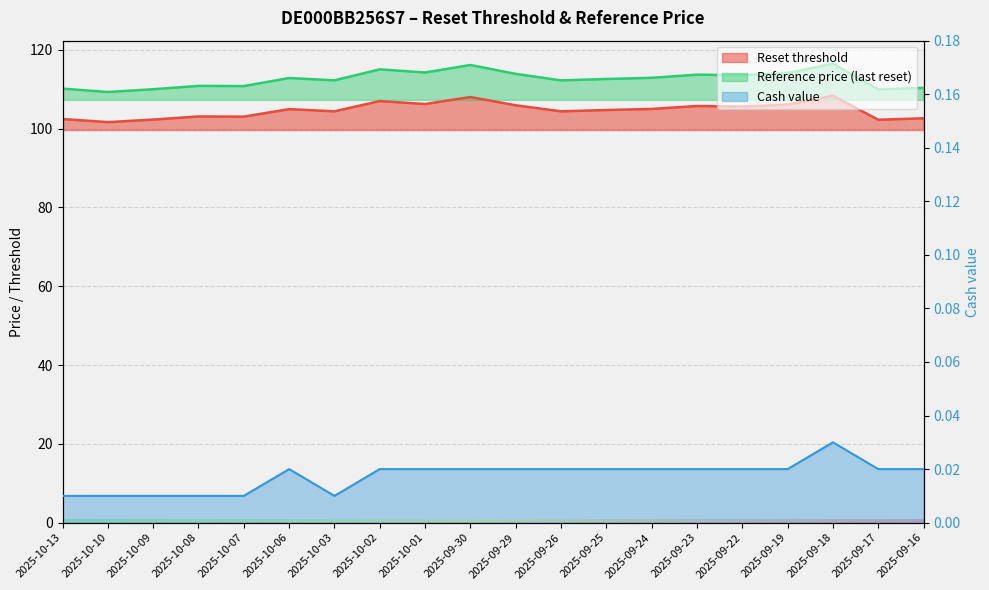

Rank the categories by Reset threshold value from highest to lowest.

2025-09-18, 2025-09-30, 2025-10-02, 2025-10-01, 2025-09-19, 2025-09-29, 2025-09-23, 2025-09-22, 2025-09-24, 2025-10-06, 2025-09-25, 2025-10-03, 2025-09-26, 2025-10-08, 2025-10-07, 2025-09-16, 2025-10-13, 2025-10-09, 2025-09-17, 2025-10-10